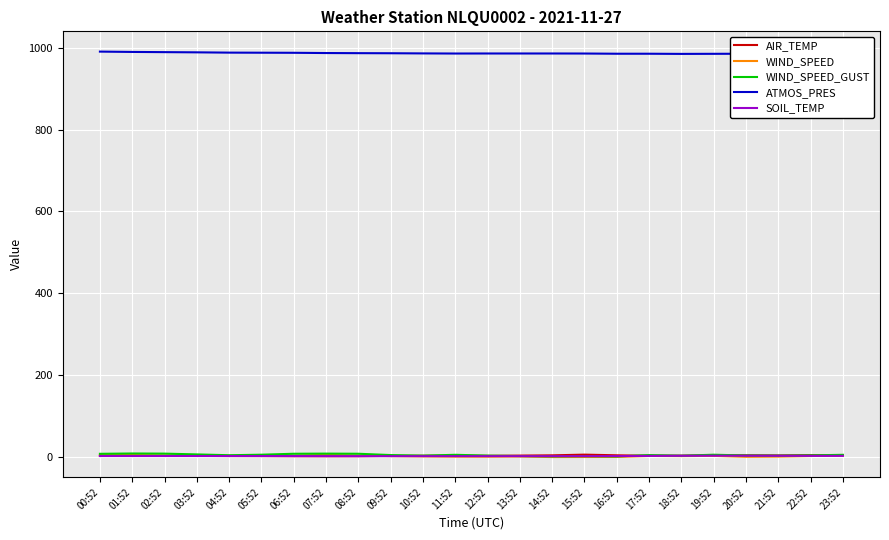

List the labels in order of WIND_SPEED value, smallest first.

14:52, 15:52, 16:52, 20:52, 12:52, 11:52, 21:52, 13:52, 10:52, 18:52, 09:52, 22:52, 17:52, 05:52, 03:52, 19:52, 04:52, 06:52, 08:52, 23:52, 02:52, 00:52, 01:52, 07:52